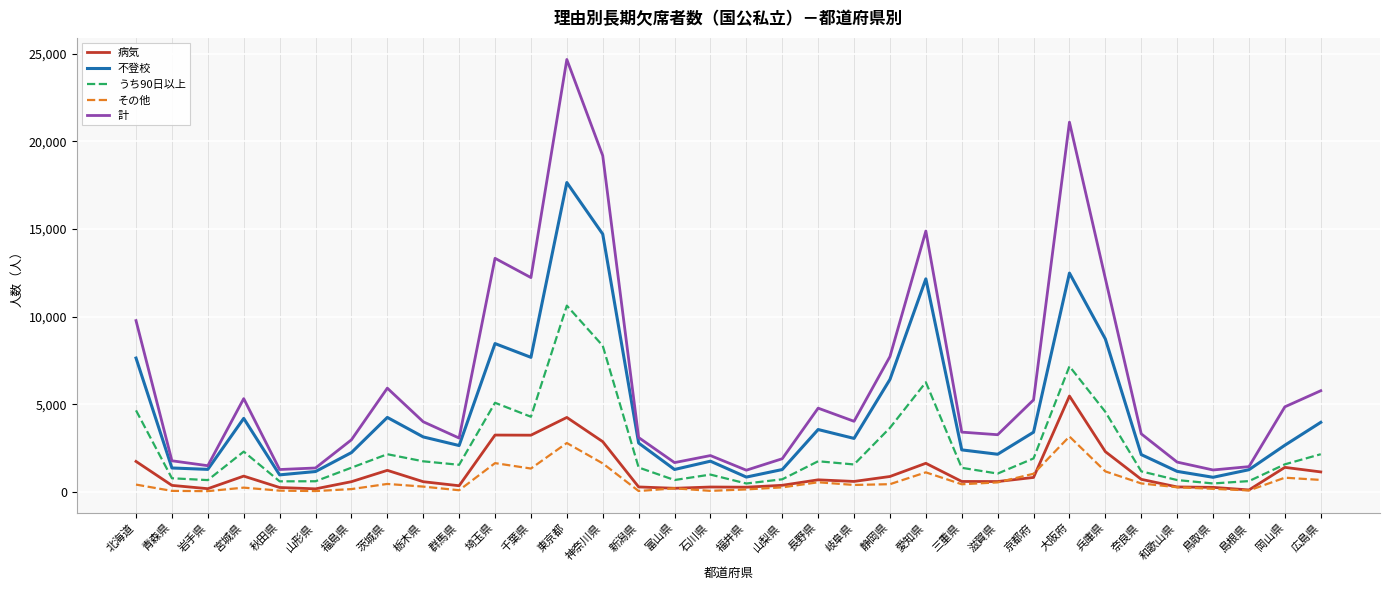

What are all the series names shown in the legend?

病気, 不登校, うち90日以上, その他, 計